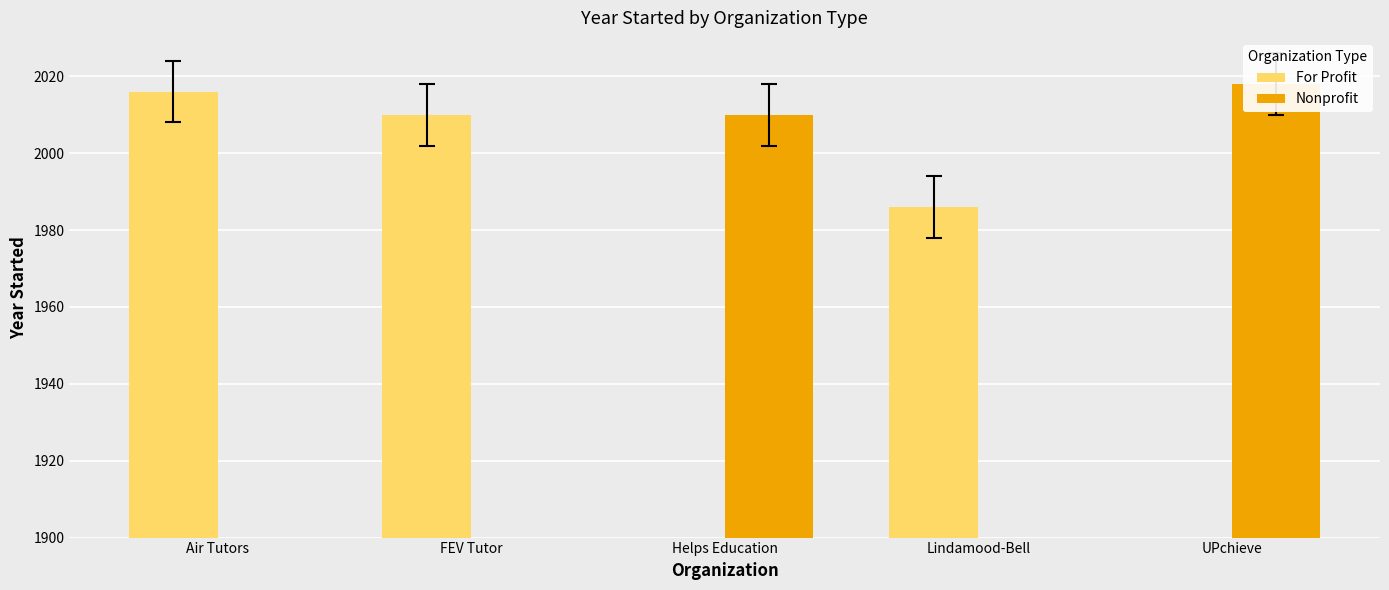

Which series changed the most between Helps Education and Lindamood-Bell?

Nonprofit